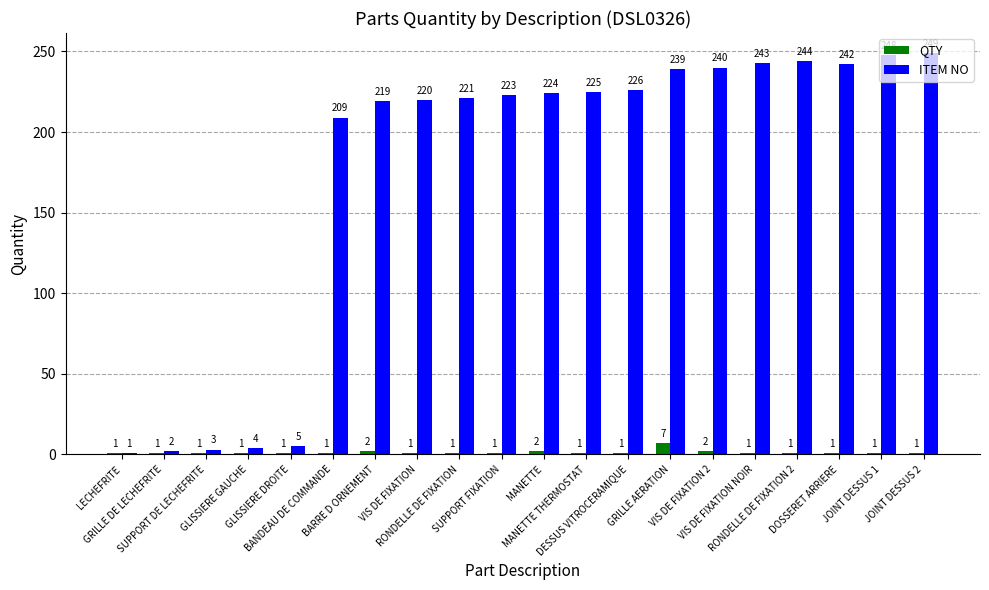

The ITEM NO series shows 219 at BARRE D ORNEMENT. True or false?

True